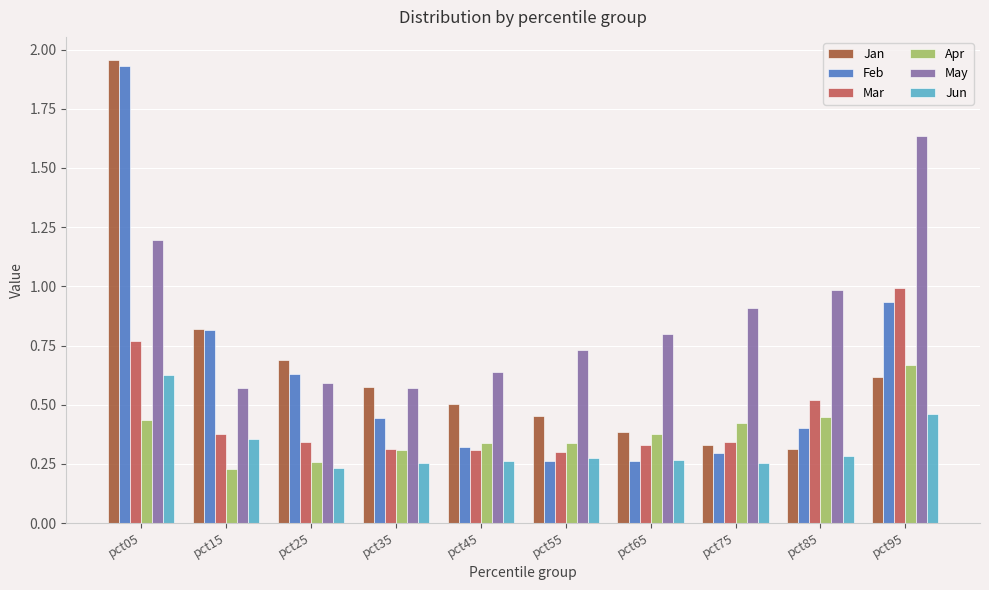

What is the difference between the maximum and second lowest values in the May series?

1.1